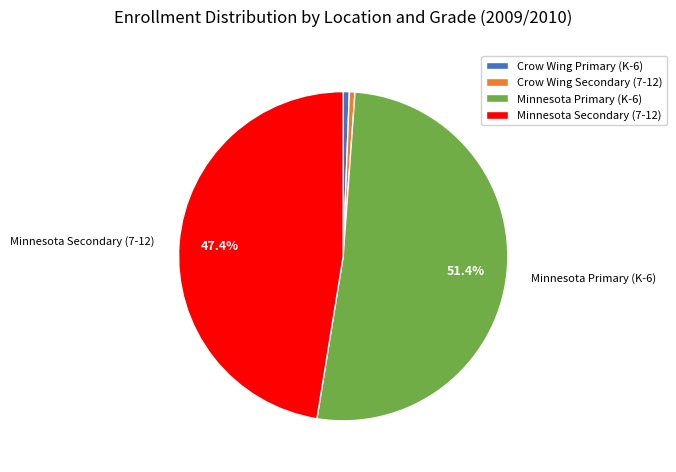

Which slice represents more than half of the pie?

Minnesota Primary (K-6)